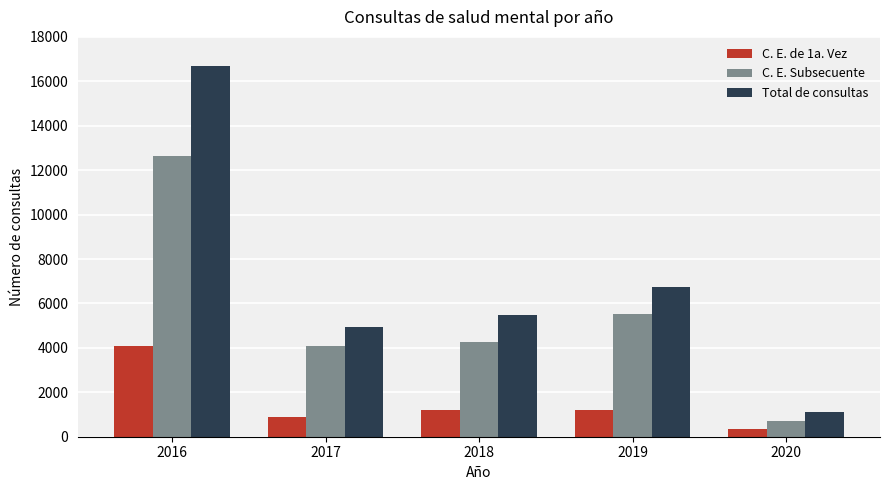

What is the average value of the C. E. Subsecuente series?

5443